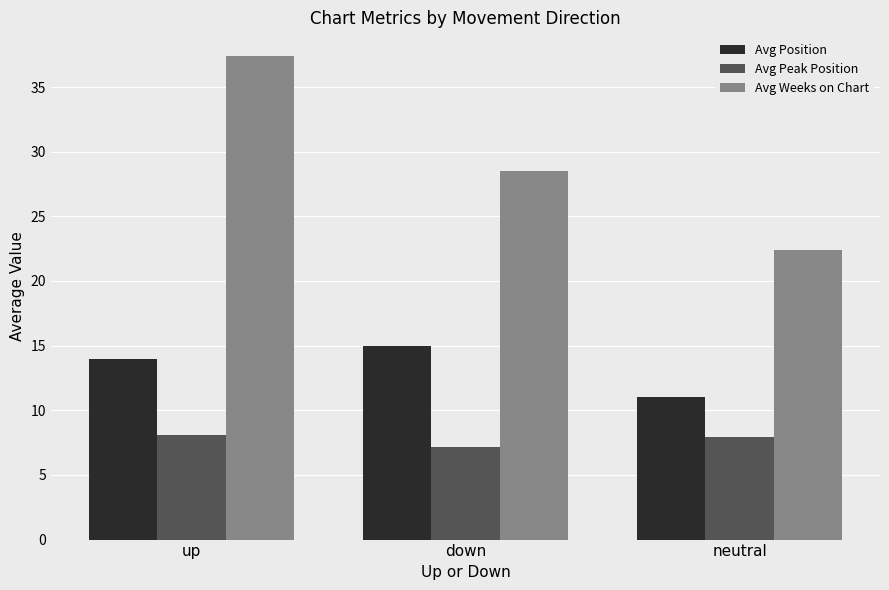

Reading right to left, what are all the values shown in this chart?

Avg Position: neutral=11.0	down=15.0	up=14.0
Avg Peak Position: neutral=7.9	down=7.1	up=8.1
Avg Weeks on Chart: neutral=22.4	down=28.5	up=37.4